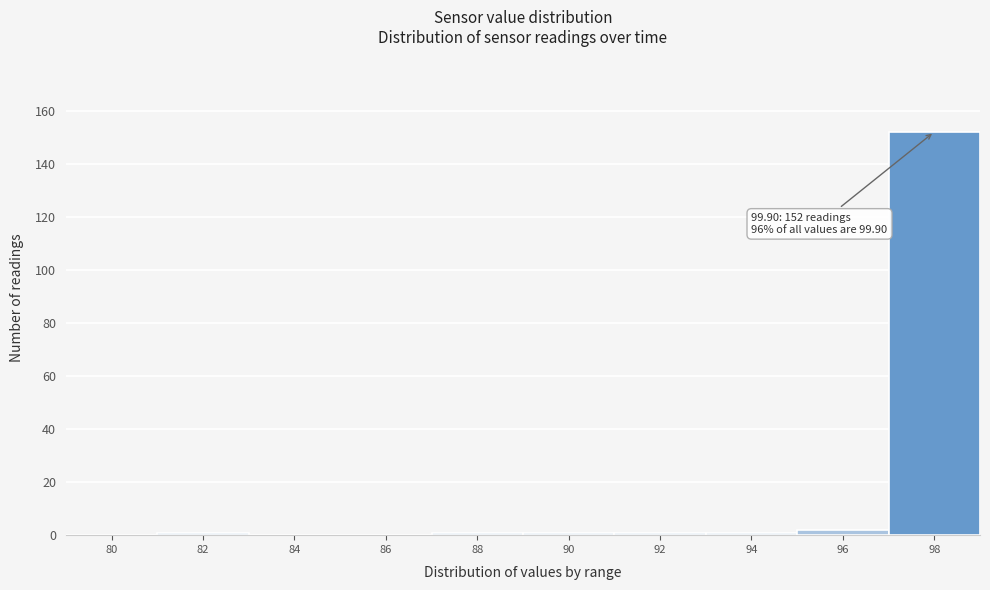

Reading right to left, extract all data points from this chart.

98=152	96=2	94=1	92=1	90=1	88=1	86=0	84=0	82=1	80=0